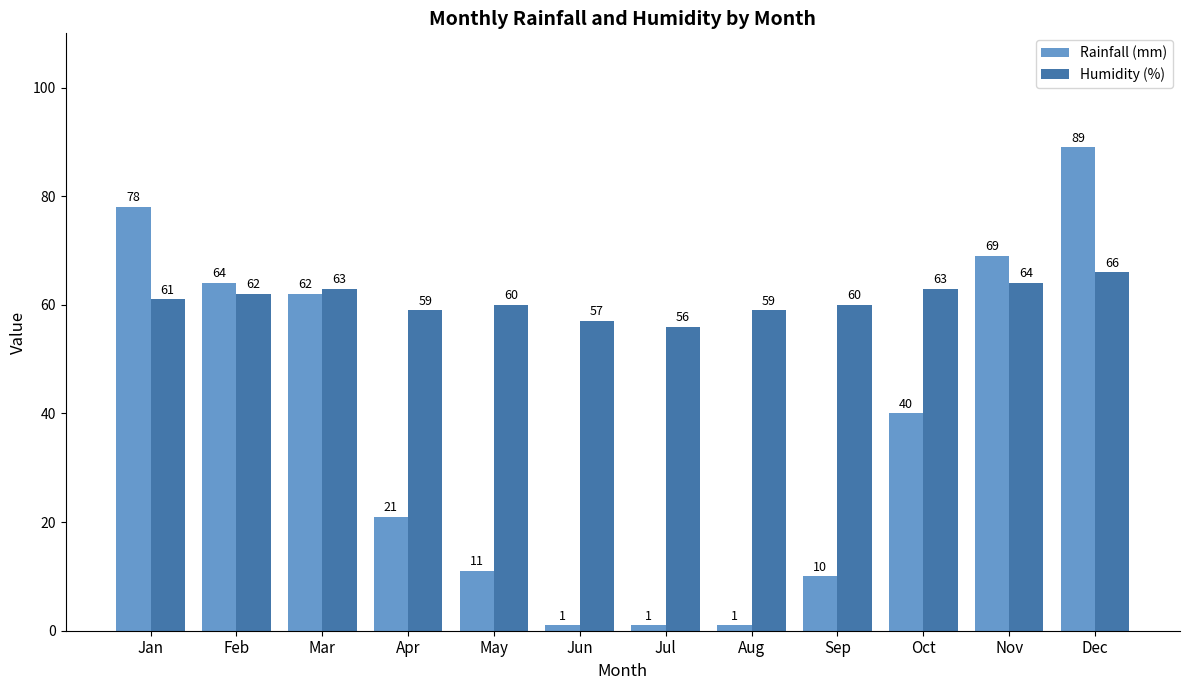

What is the lowest value of the Humidity (%) series?

56